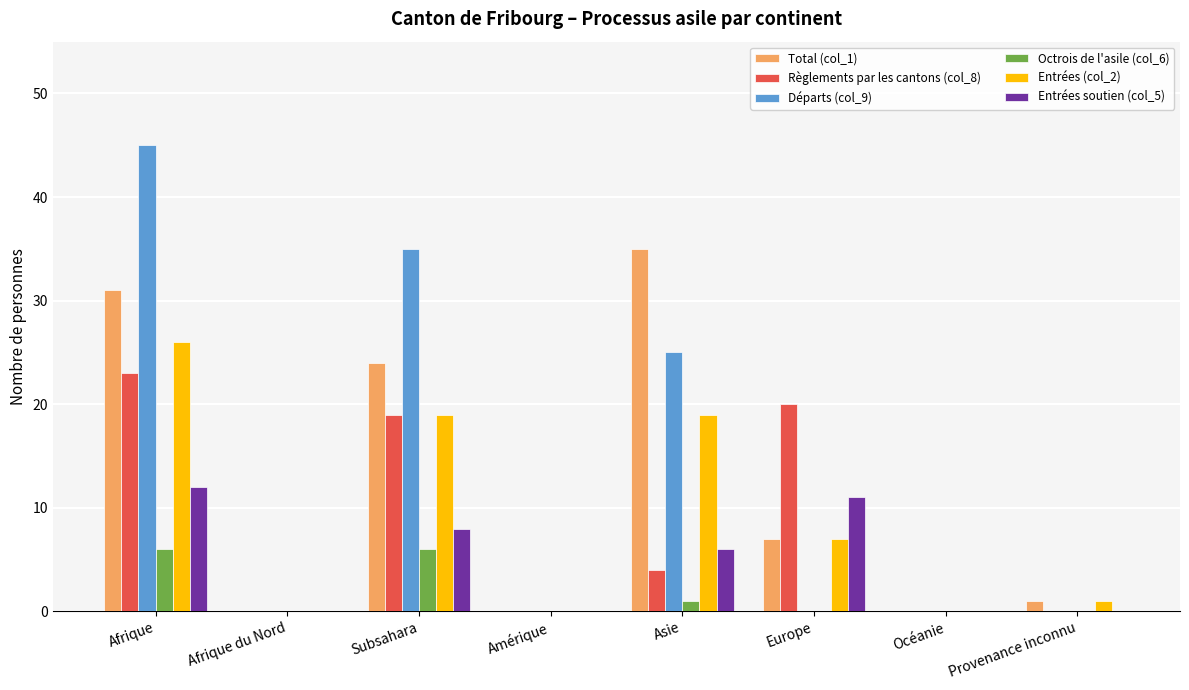

True or false: Départs (col_9) has a value of 64 at Afrique.

False